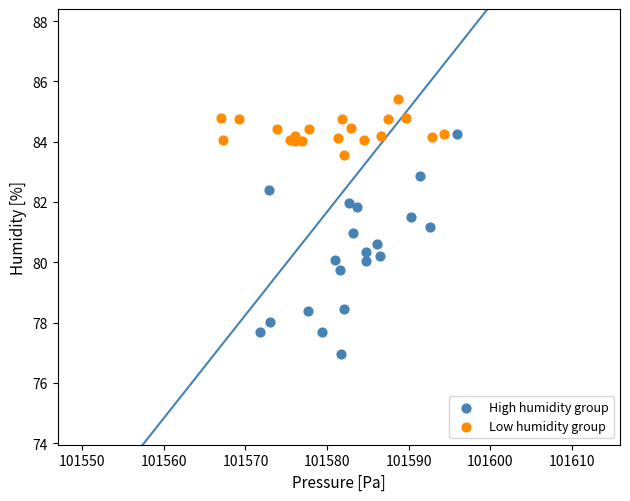

Which series contains the highest Y value?

Low humidity group